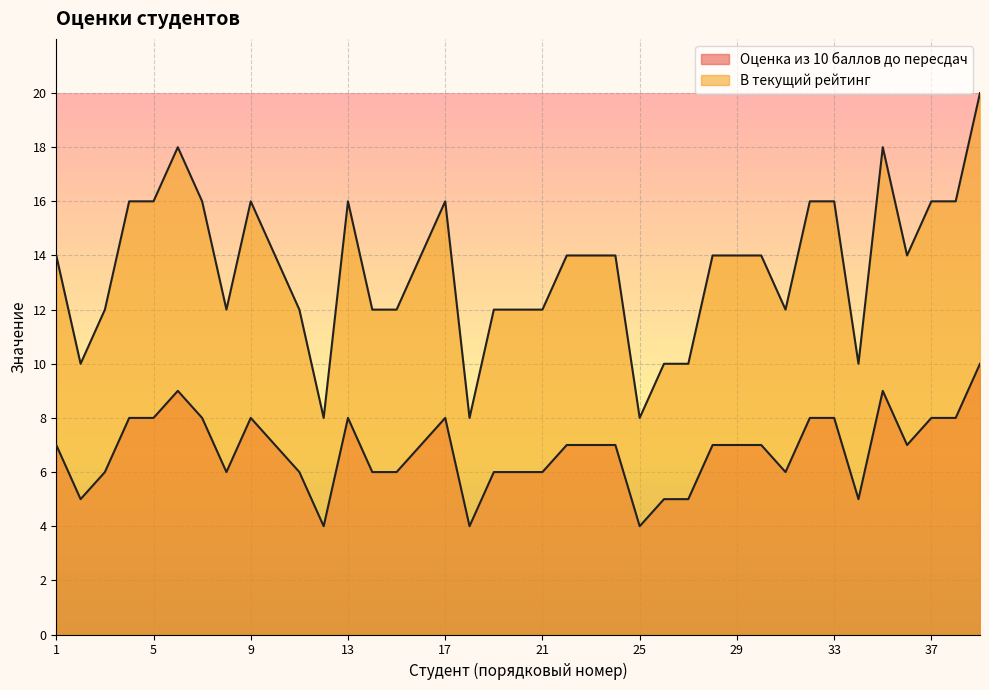

What is the difference between the maximum and minimum values in the Оценка из 10 баллов до пересдач series?

6